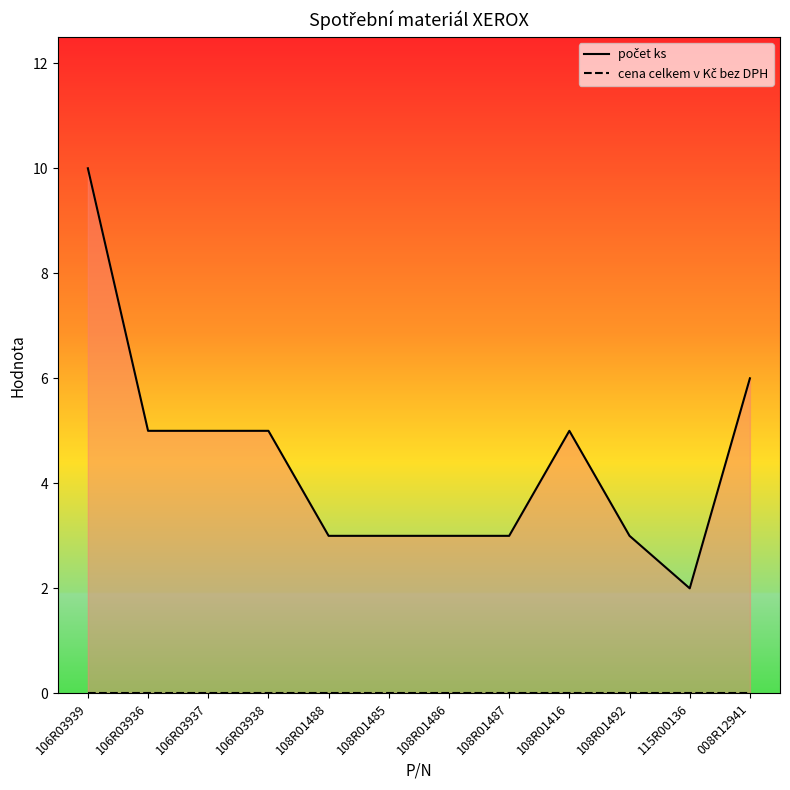

True or false: cena celkem v Kč bez DPH has more than 2 interior local peaks.

False